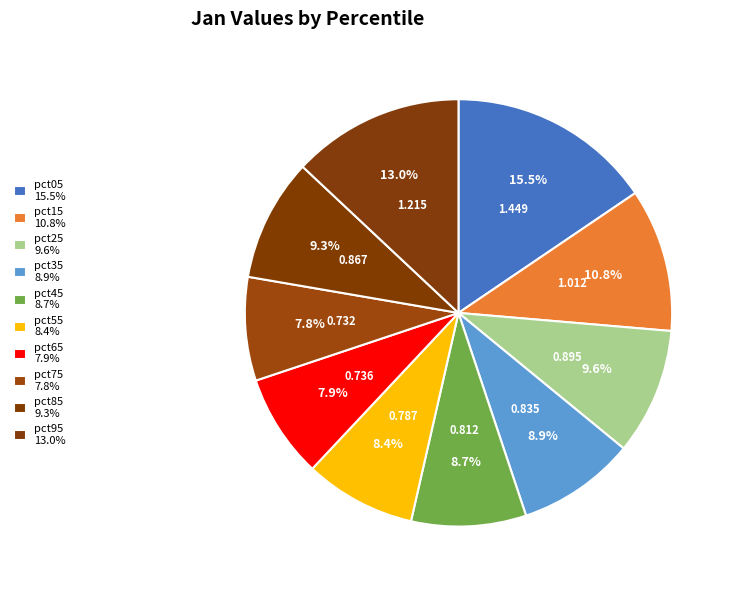

Do pct15 and pct25 together represent more than half of the pie?

No